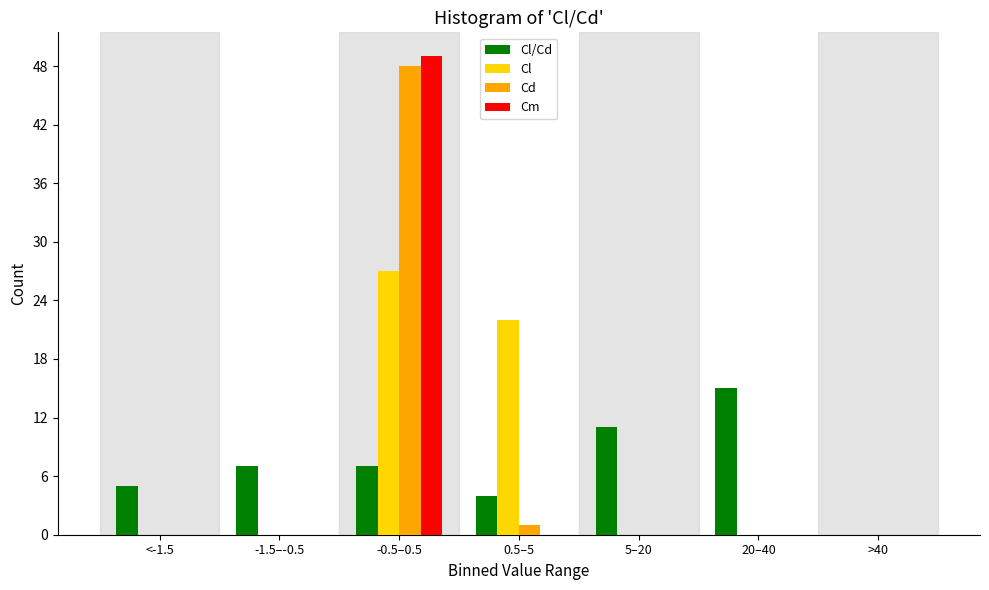

Reading left to right, transcribe all the data shown in this chart.

Cl/Cd: <-1.5=5	-1.5–-0.5=7	-0.5–0.5=7	0.5–5=4	5–20=11	20–40=15	>40=0
Cl: <-1.5=0	-1.5–-0.5=0	-0.5–0.5=27	0.5–5=22	5–20=0	20–40=0	>40=0
Cd: <-1.5=0	-1.5–-0.5=0	-0.5–0.5=48	0.5–5=1	5–20=0	20–40=0	>40=0
Cm: <-1.5=0	-1.5–-0.5=0	-0.5–0.5=49	0.5–5=0	5–20=0	20–40=0	>40=0